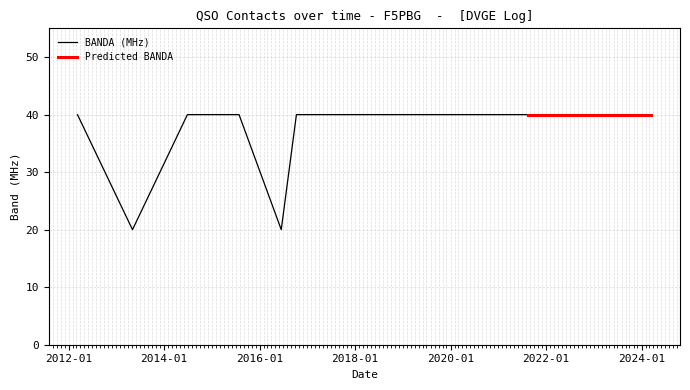

What is the maximum value shown in the chart?

40